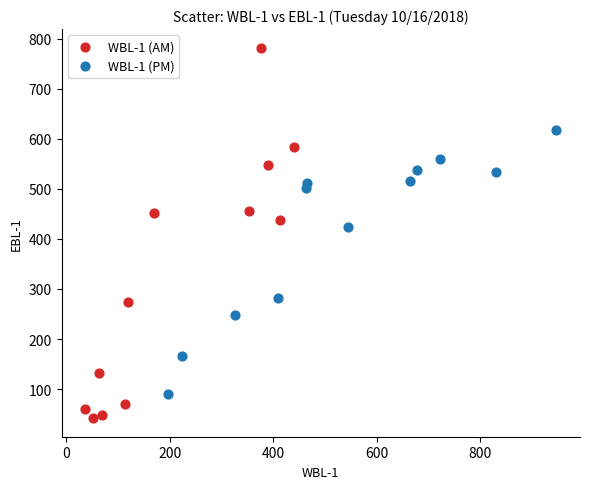

Which series reaches the minimum Y coordinate?

WBL-1 (AM)